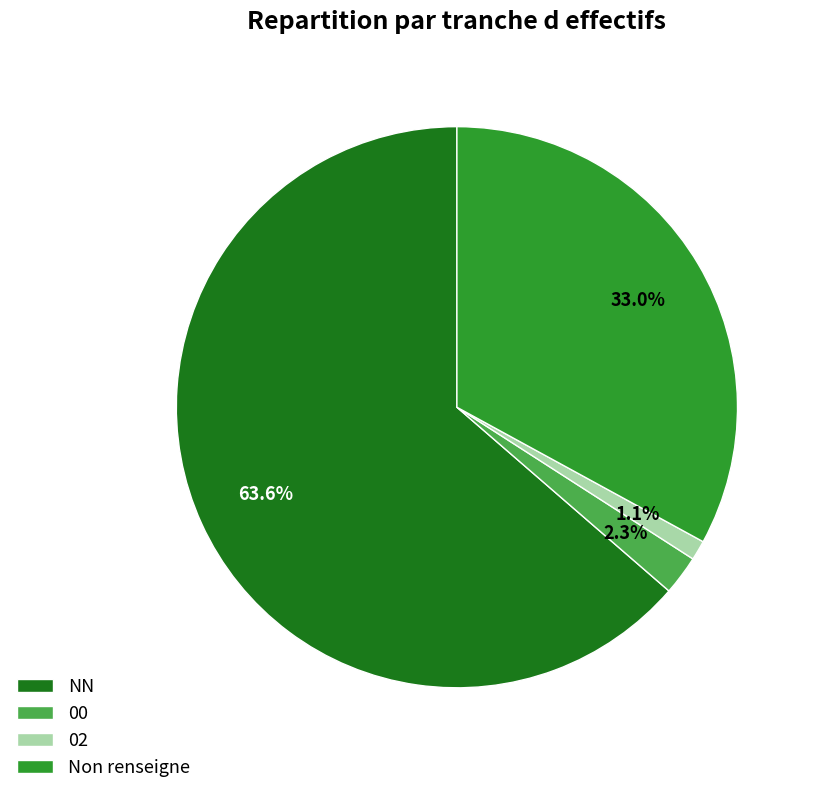

Count the number of slices in the pie.

4